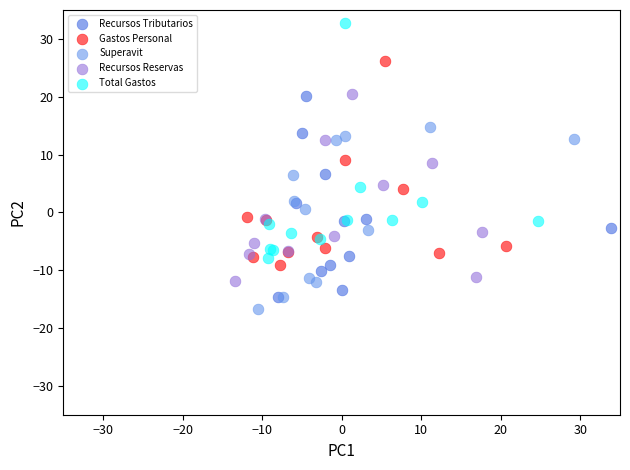

Which series reaches the minimum Y coordinate?

Superavit